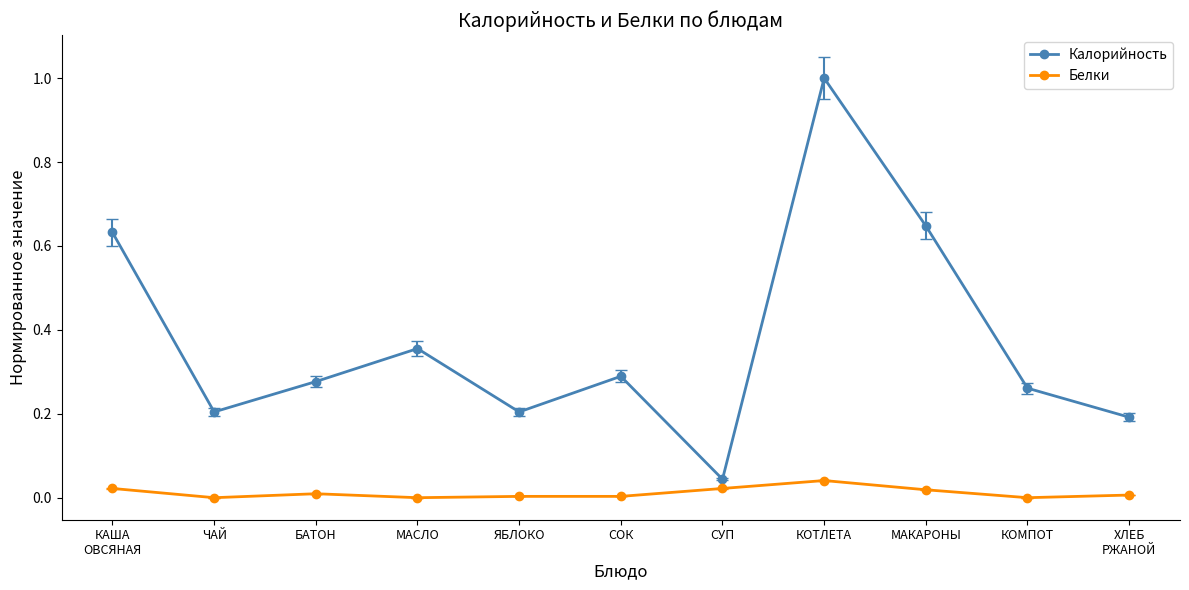

Count the number of categories in the chart.

11